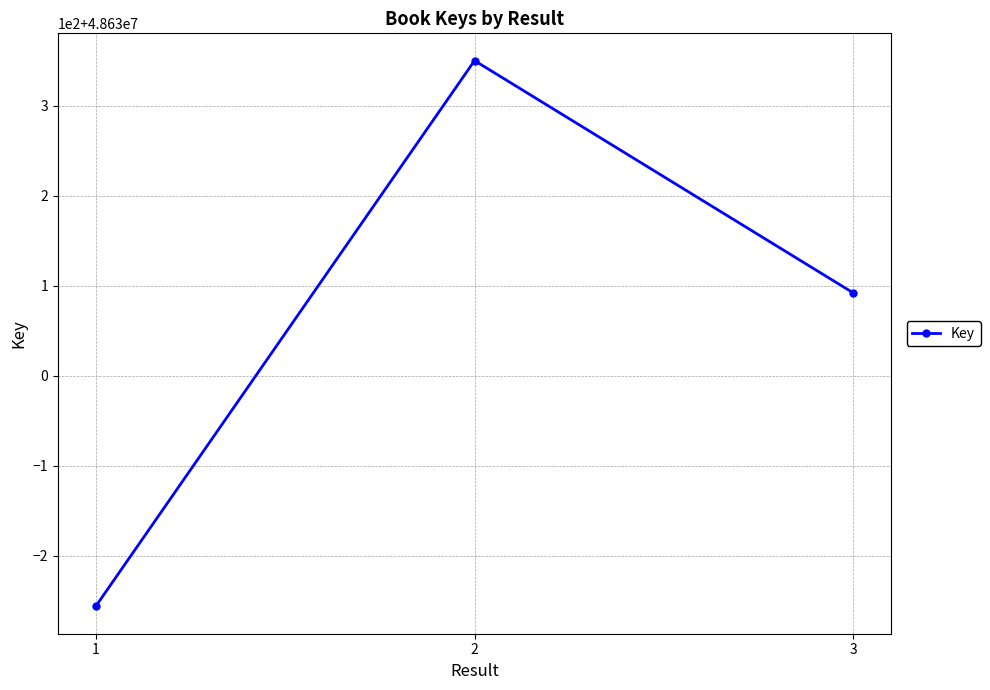

Does the chart display data point markers on the line(s)?

Yes